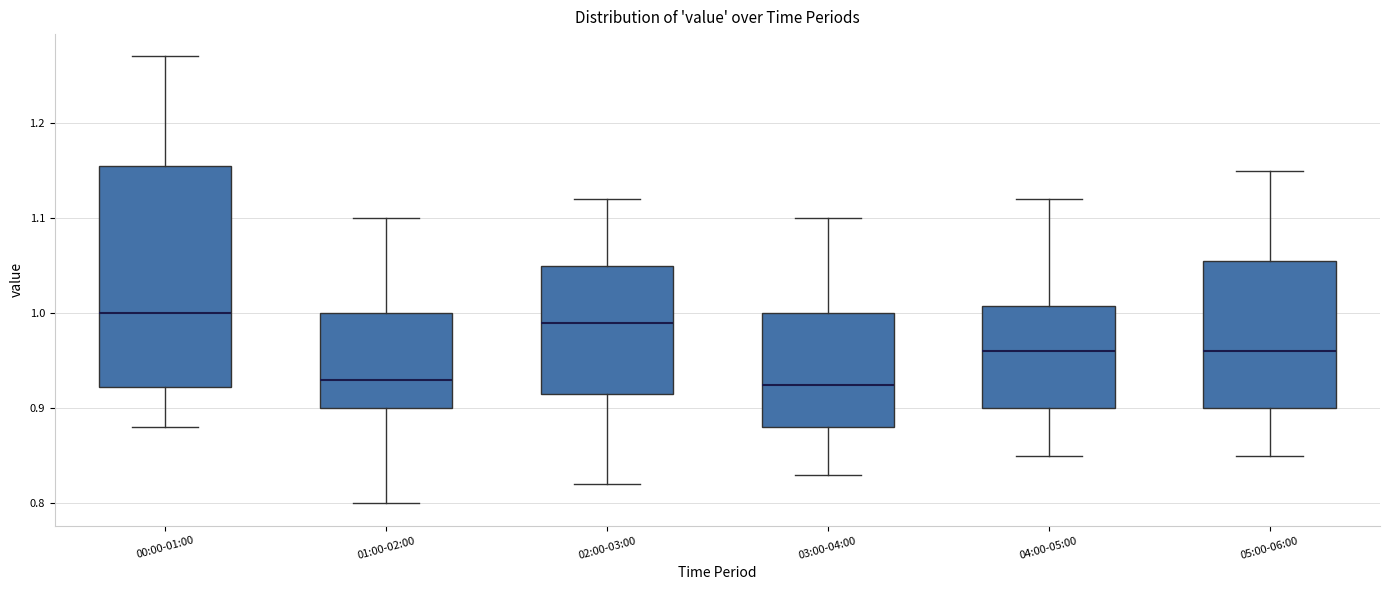

Reading left to right, read every box against the y-axis: the position of its median line, the range the box covers, and the ends of its whiskers. The values are not printed on the chart, so give them approximately, as read against the axis.

00:00-01:00: median 1.00, box 0.92 to 1.16, whiskers 0.88 to 1.27
01:00-02:00: median 0.93, box 0.90 to 1.00, whiskers 0.80 to 1.10
02:00-03:00: median 0.99, box 0.92 to 1.05, whiskers 0.82 to 1.12
03:00-04:00: median 0.93, box 0.88 to 1.00, whiskers 0.83 to 1.10
04:00-05:00: median 0.96, box 0.90 to 1.01, whiskers 0.85 to 1.12
05:00-06:00: median 0.96, box 0.90 to 1.06, whiskers 0.85 to 1.15